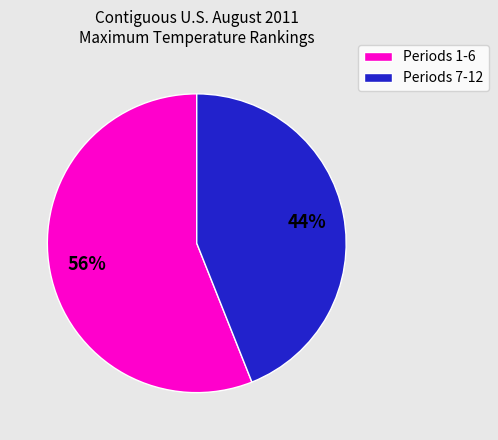

How many slices are in this pie chart?

2